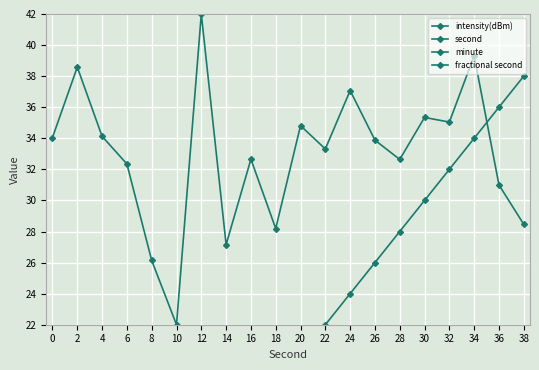

How many intersections are there between intensity(dBm) and second?

1